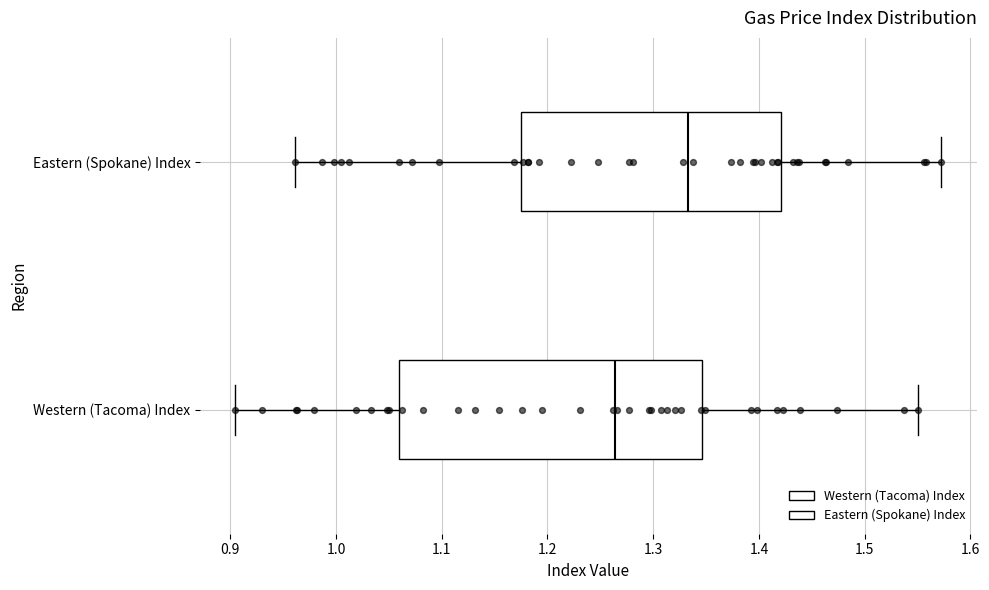

Where is the left edge of the box for Eastern (Spokane) Index on the x-axis? The values are not printed on the chart, so give them approximately, as read against the axis.

1.17